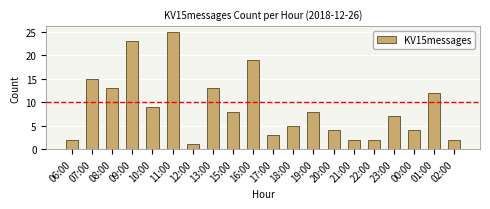

What is the difference between the values at 23:00 and 18:00?

2